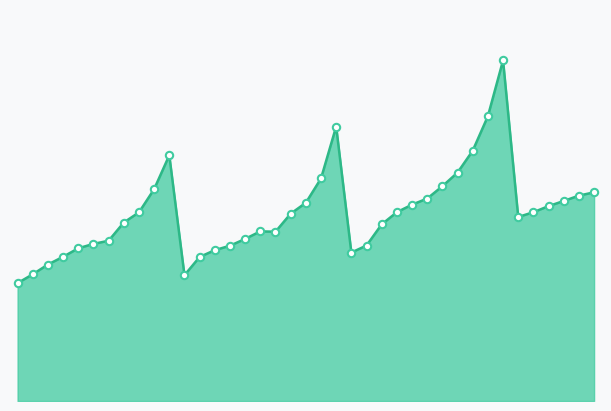

Does the chart have visible grid lines?

No